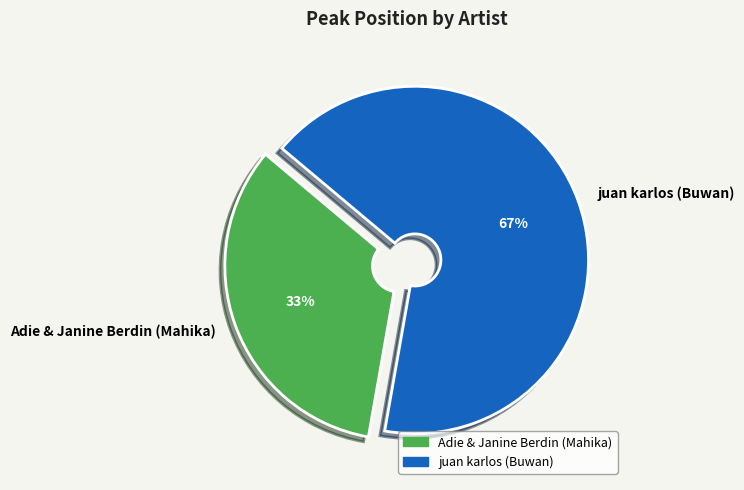

To the nearest percent, what is the combined percentage of juan karlos (Buwan) and Adie & Janine Berdin (Mahika)?

100%